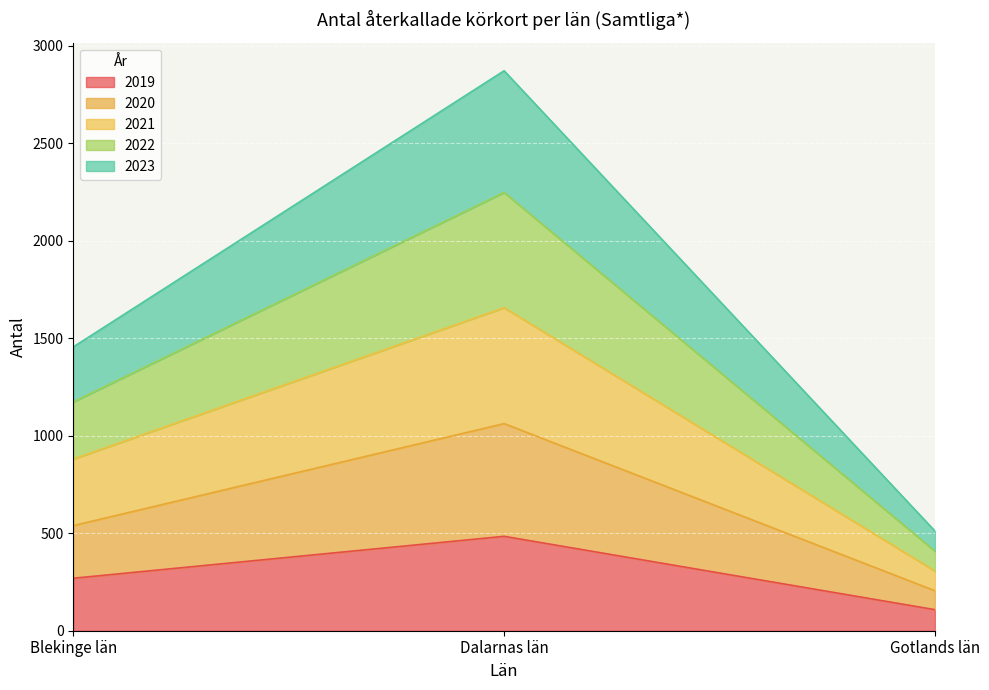

Which category has the lowest value in the 2019 series?

Gotlands län